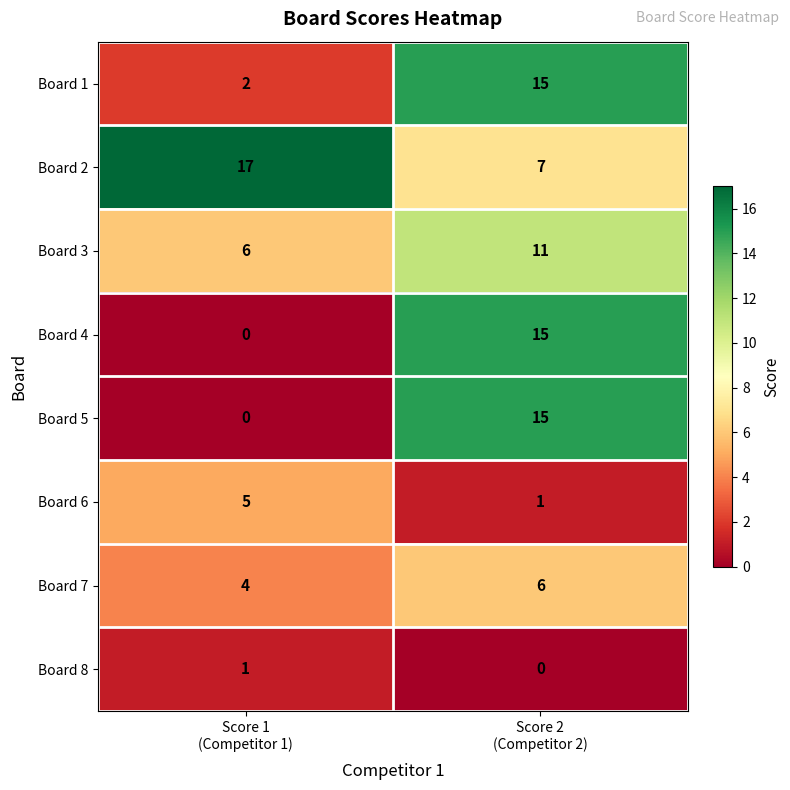

What is the sum of all Board 4 values?

15